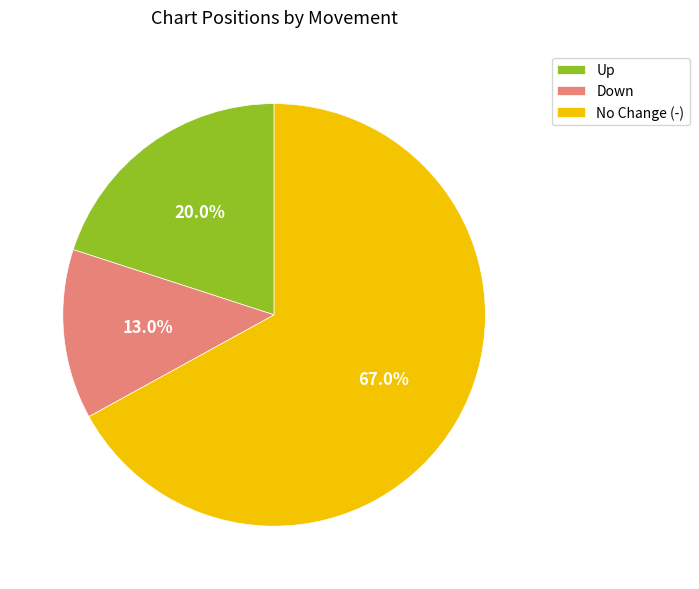

Which has a higher value, Down or Up?

Up